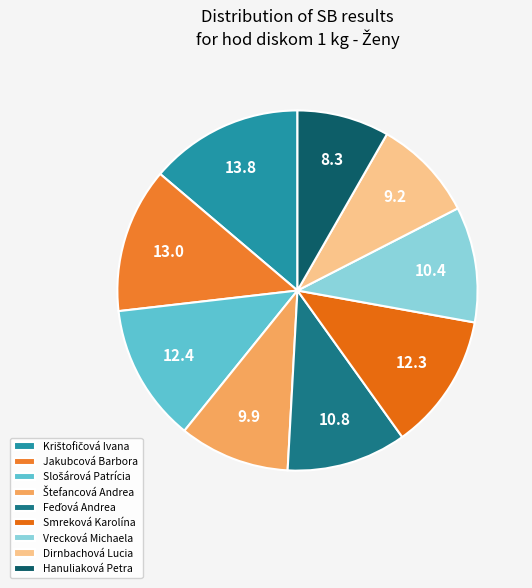

Rank the categories by value from lowest to highest.

Hanuliaková Petra, Dirnbachová Lucia, Štefancová Andrea, Vrecková Michaela, Feďová Andrea, Smreková Karolína, Slošárová Patrícia, Jakubcová Barbora, Krištofičová Ivana